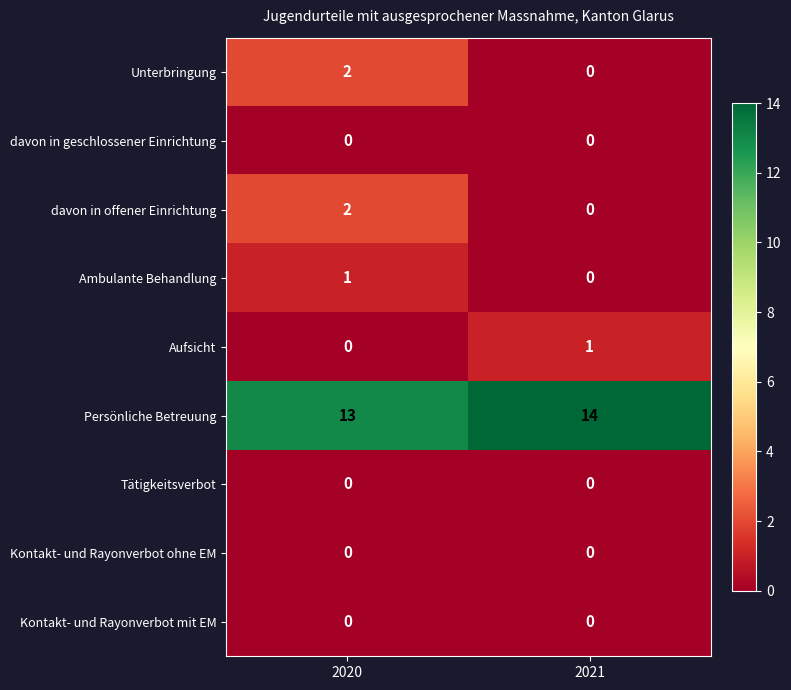

Reading left to right, transcribe all the data shown in this chart.

Unterbringung: 2020=2	2021=0
davon in geschlossener Einrichtung: 2020=0	2021=0
davon in offener Einrichtung: 2020=2	2021=0
Ambulante Behandlung: 2020=1	2021=0
Aufsicht: 2020=0	2021=1
Persönliche Betreuung: 2020=13	2021=14
Tätigkeitsverbot: 2020=0	2021=0
Kontakt- und Rayonverbot ohne EM: 2020=0	2021=0
Kontakt- und Rayonverbot mit EM: 2020=0	2021=0